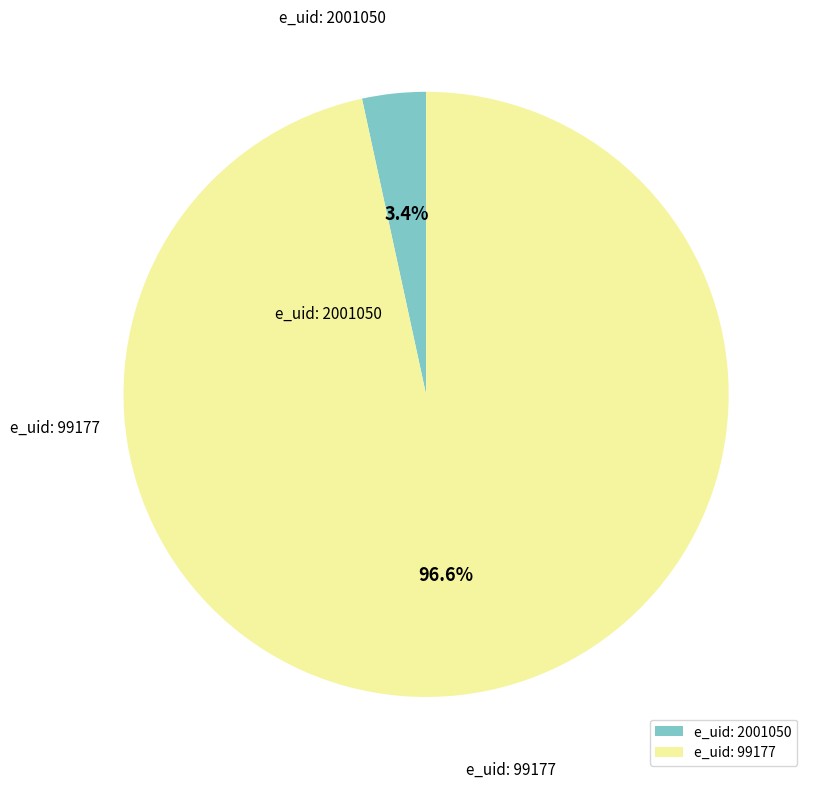

How many segments does this pie chart have?

2